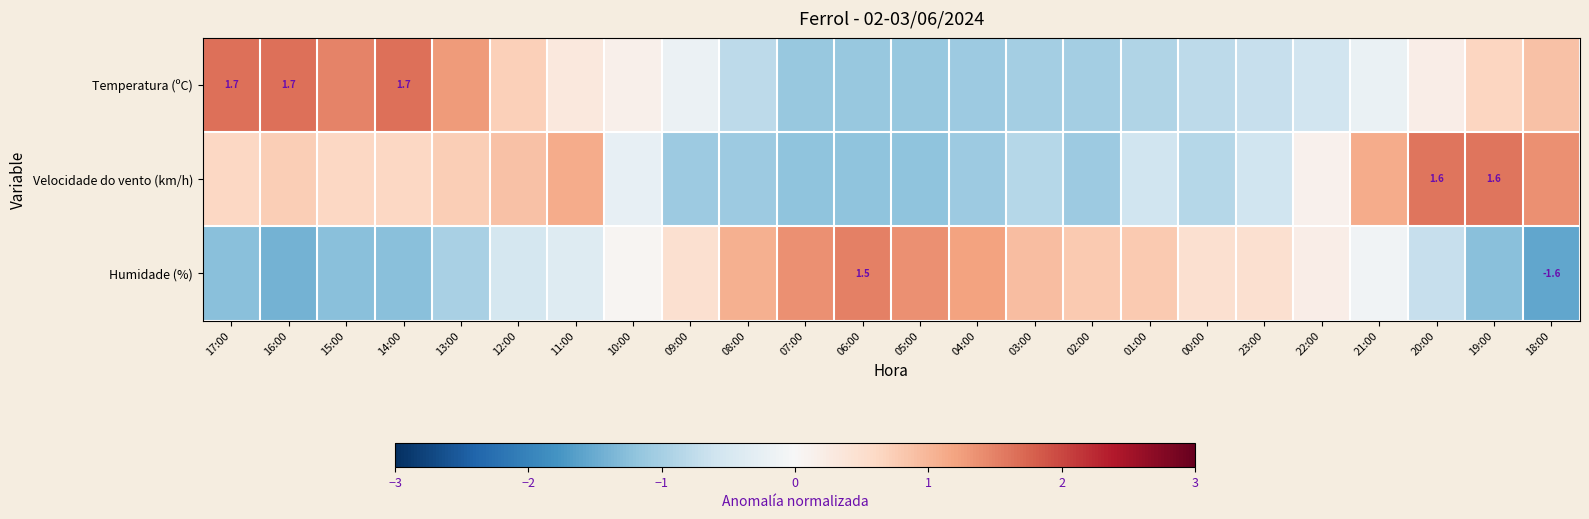

True or false: Temperatura (ºC) has a value of -0.3 at 01:00.

False